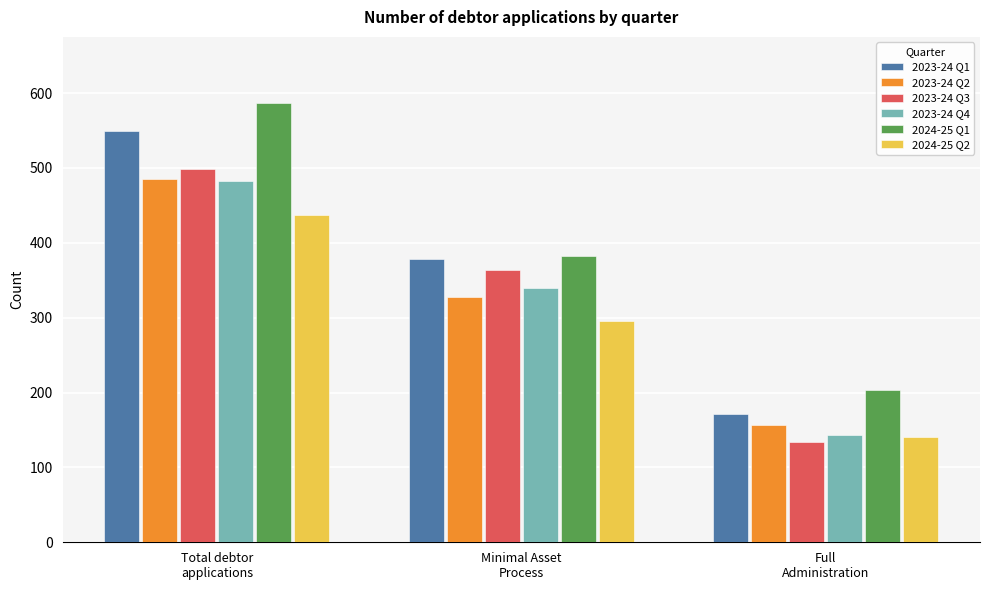

Which series has the widest spread of values?

2024-25 Q1